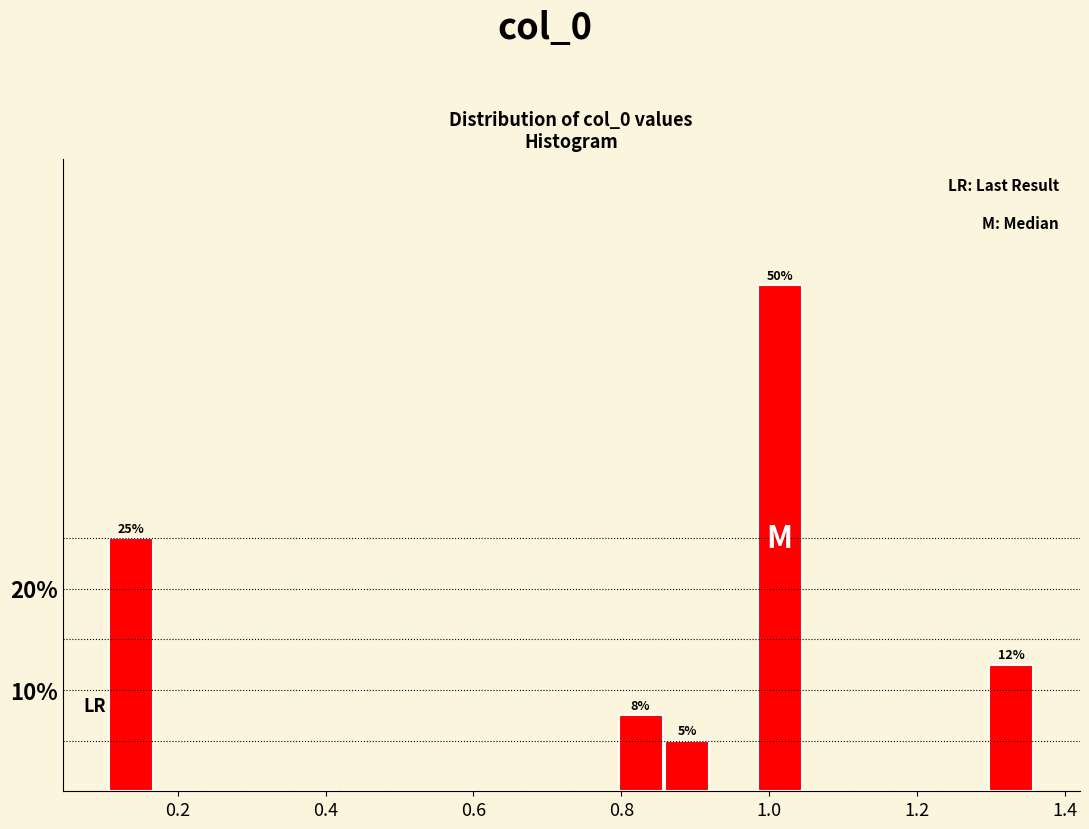

Read against the x-axis, roughly where is the centre of the tallest bar?

1.02